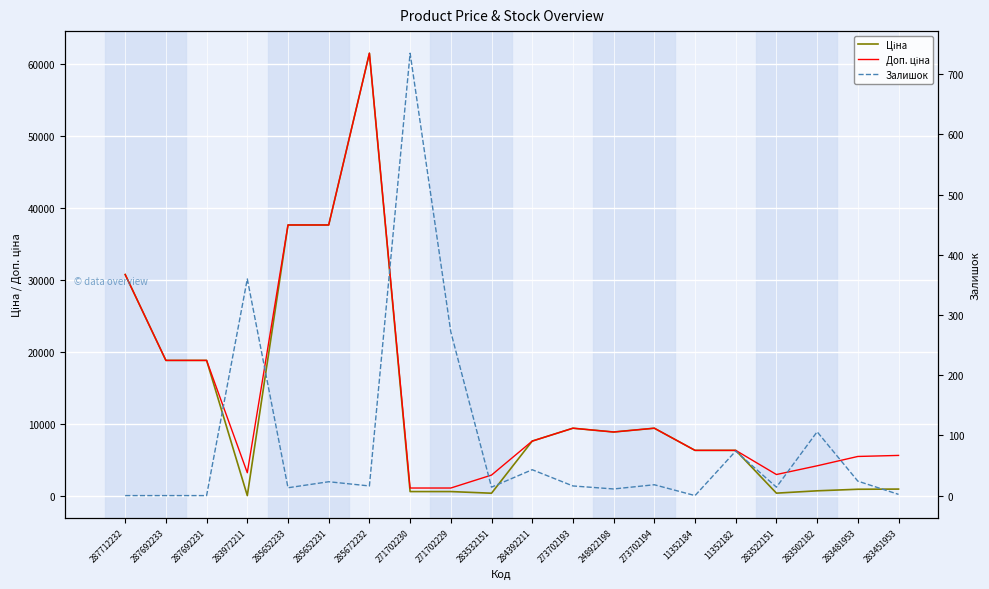

True or false: Доп. ціна has a value of 6846.6 at 283502182.

False